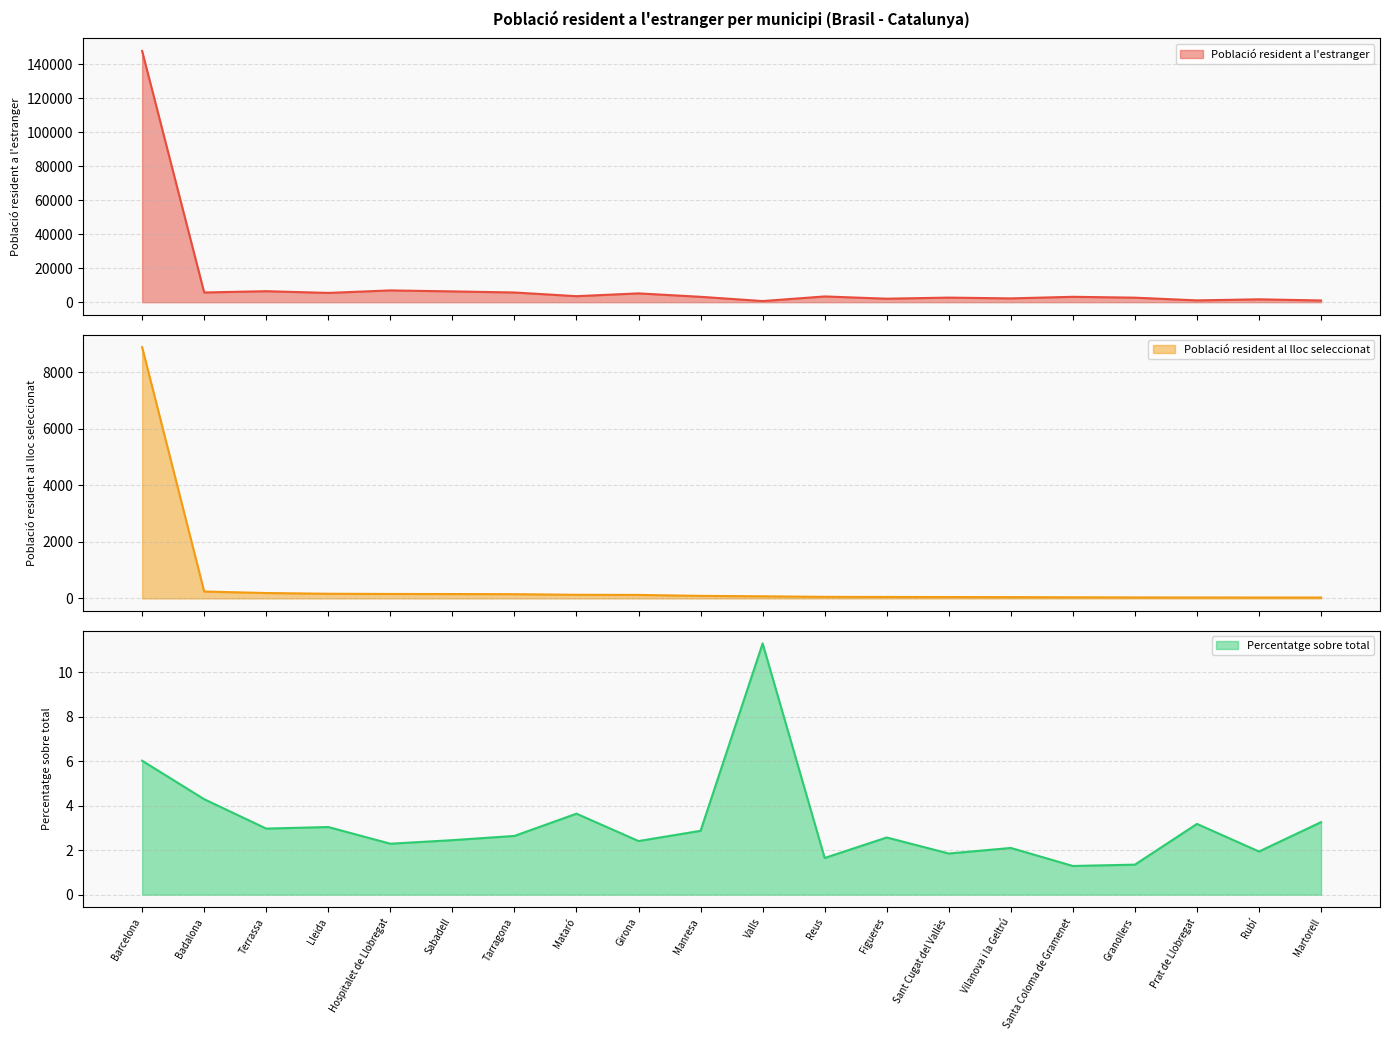

Reading left to right, extract all data points from this chart.

Població resident a l'estranger: Barcelona=147742.0	Badalona=5716.0	Terrassa=6474.0	Lleida=5461.0	Hospitalet de Llobregat=6936.0	Sabadell=6356.0	Tarragona=5716.0	Mataró=3541.0	Girona=5190.0	Manresa=3173.0	Valls=673.0	Reus=3388.0	Figueres=2064.0	Sant Cugat del Vallès=2705.0	Vilanova i la Geltrú=2243.0	Santa Coloma de Gramenet=3178.0	Granollers=2669.0	Prat de Llobregat=1070.0	Rubí=1697.0	Martorell=1012.0
Població resident al lloc seleccionat: Barcelona=8893.0	Badalona=245.0	Terrassa=192.0	Lleida=166.0	Hospitalet de Llobregat=159.0	Sabadell=156.0	Tarragona=151.0	Mataró=129.0	Girona=125.0	Manresa=91.0	Valls=76.0	Reus=56.0	Figueres=53.0	Sant Cugat del Vallès=50.0	Vilanova i la Geltrú=47.0	Santa Coloma de Gramenet=41.0	Granollers=36.0	Prat de Llobregat=34.0	Rubí=33.0	Martorell=33.0
Percentatge sobre total: Barcelona=6.0	Badalona=4.3	Terrassa=3.0	Lleida=3.0	Hospitalet de Llobregat=2.3	Sabadell=2.5	Tarragona=2.6	Mataró=3.6	Girona=2.4	Manresa=2.9	Valls=11.3	Reus=1.6	Figueres=2.6	Sant Cugat del Vallès=1.9	Vilanova i la Geltrú=2.1	Santa Coloma de Gramenet=1.3	Granollers=1.4	Prat de Llobregat=3.2	Rubí=1.9	Martorell=3.3